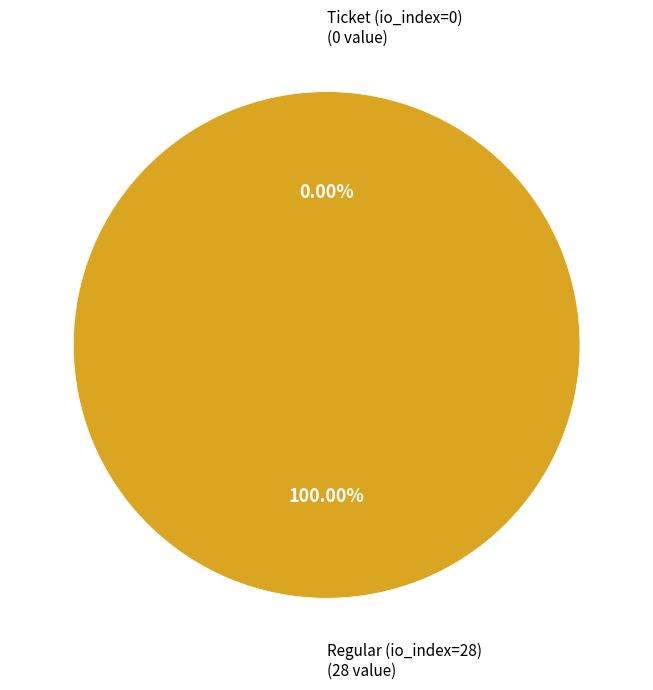

How many segments does this pie chart have?

2